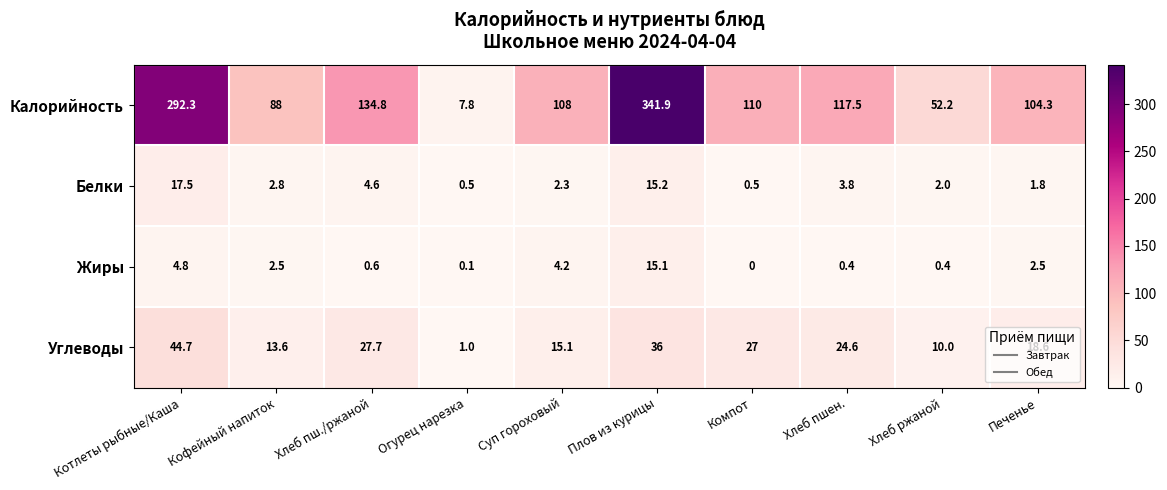

What is the spread (max minus min) of values at Суп гороховый?

105.7